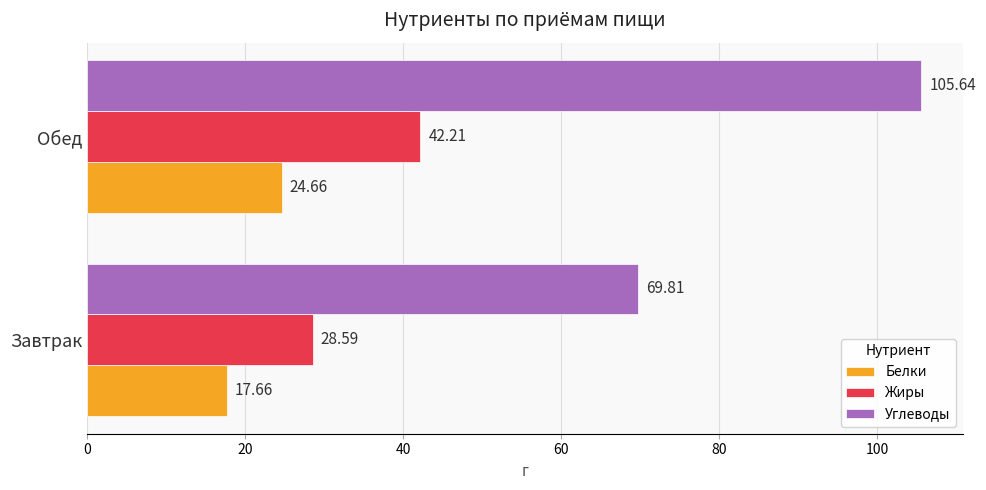

Which series changed the most between Завтрак and Обед?

Углеводы